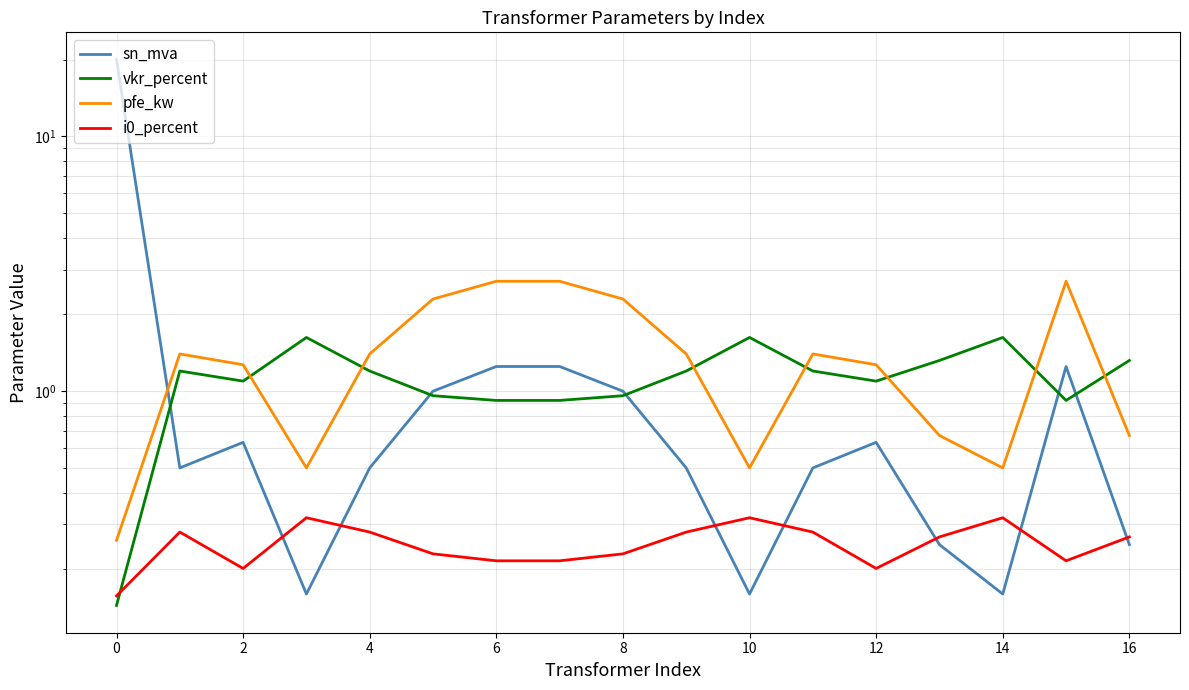

True or false: i0_percent and pfe_kw cross at least once.

False